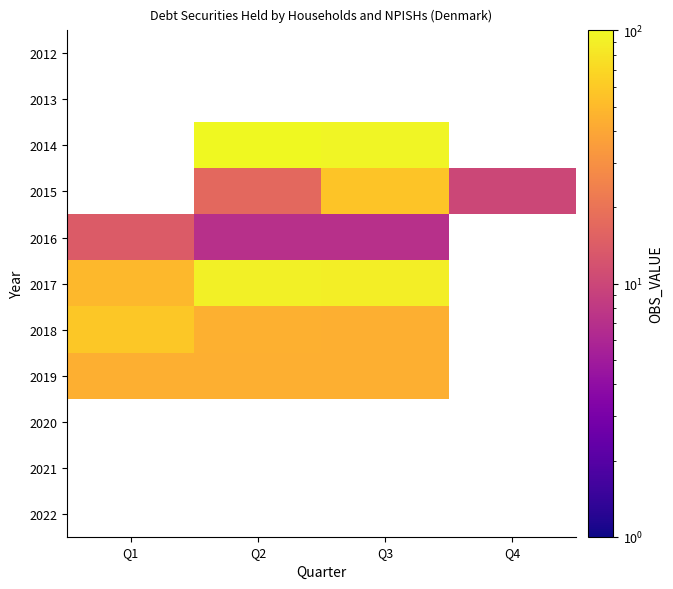

What is the minimum value shown in the chart?

7.0